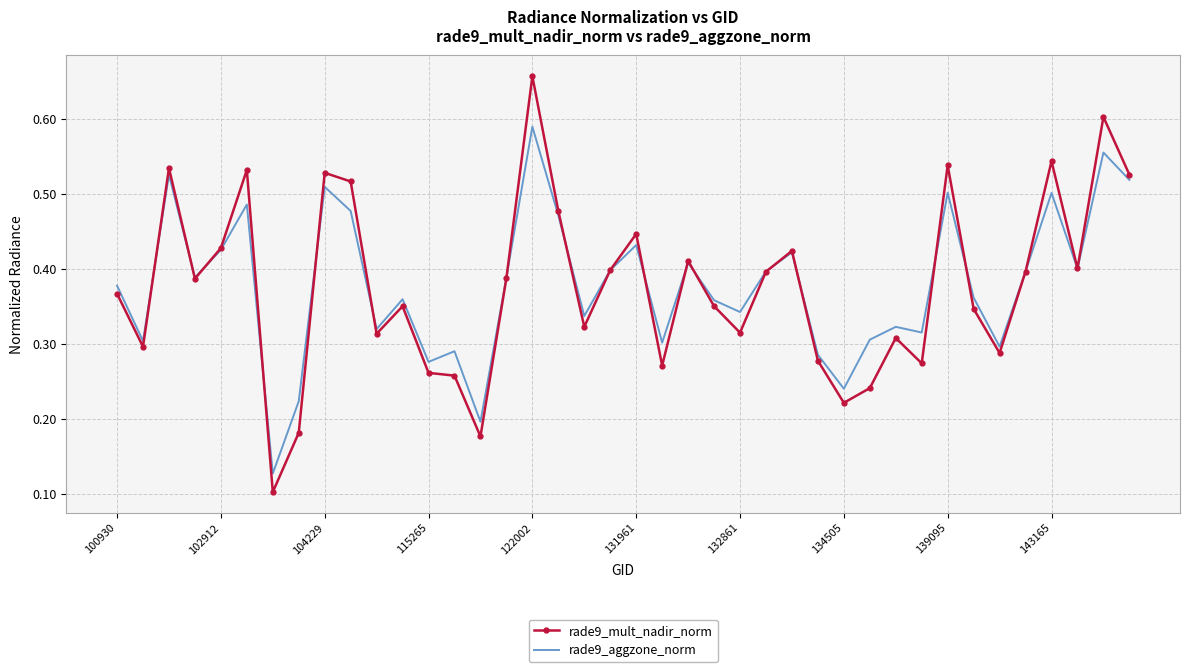

Rank the series by their maximum value, from lowest to highest.

rade9_aggzone_norm, rade9_mult_nadir_norm